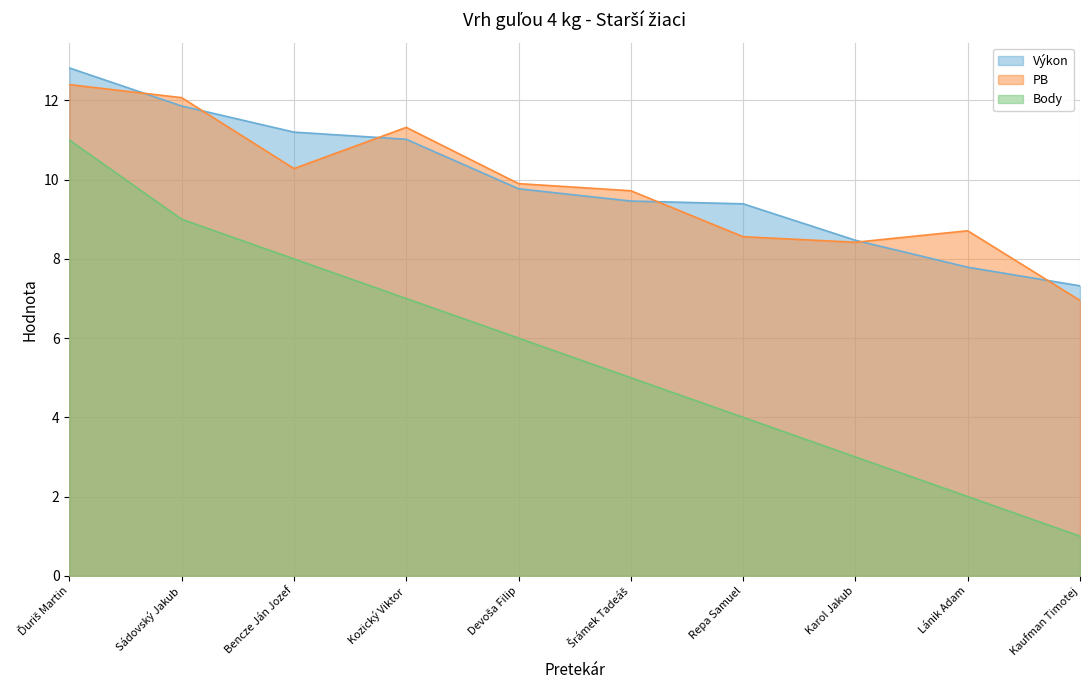

What is the highest value of the Body series?

11.0